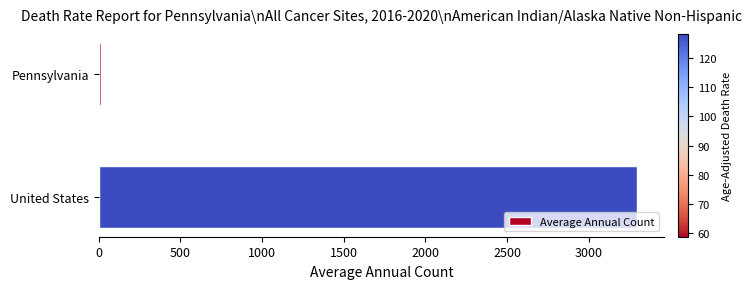

How many values are between 16 and 3297?

2